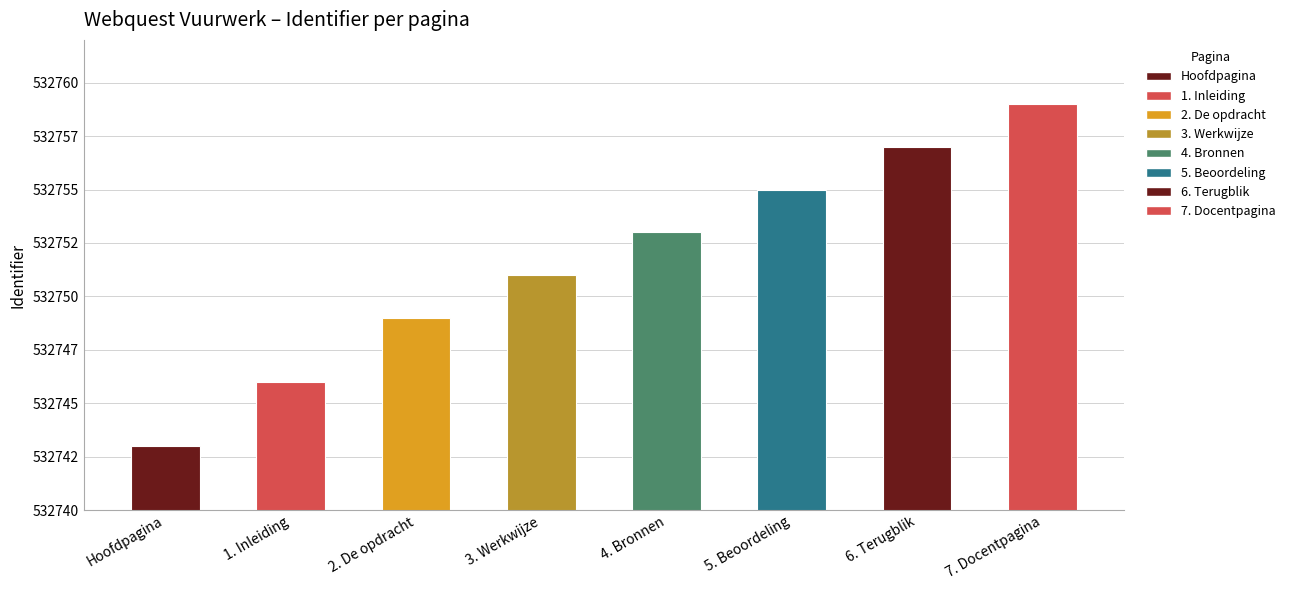

Rank the categories by value from highest to lowest.

7. Docentpagina, 6. Terugblik, 5. Beoordeling, 4. Bronnen, 3. Werkwijze, 2. De opdracht, 1. Inleiding, Hoofdpagina